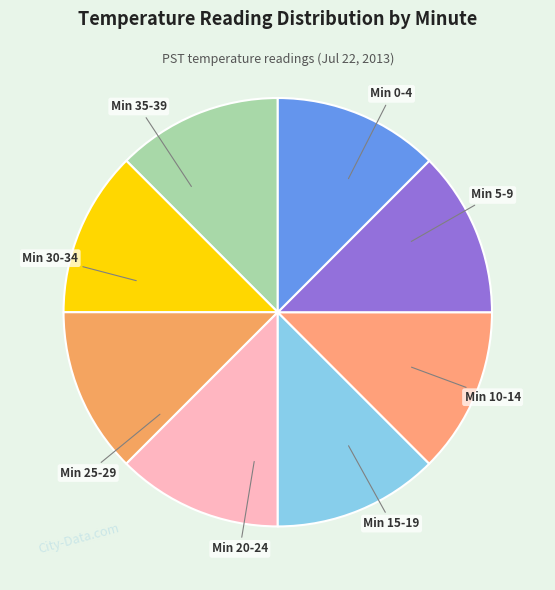

How many segments does this pie chart have?

8